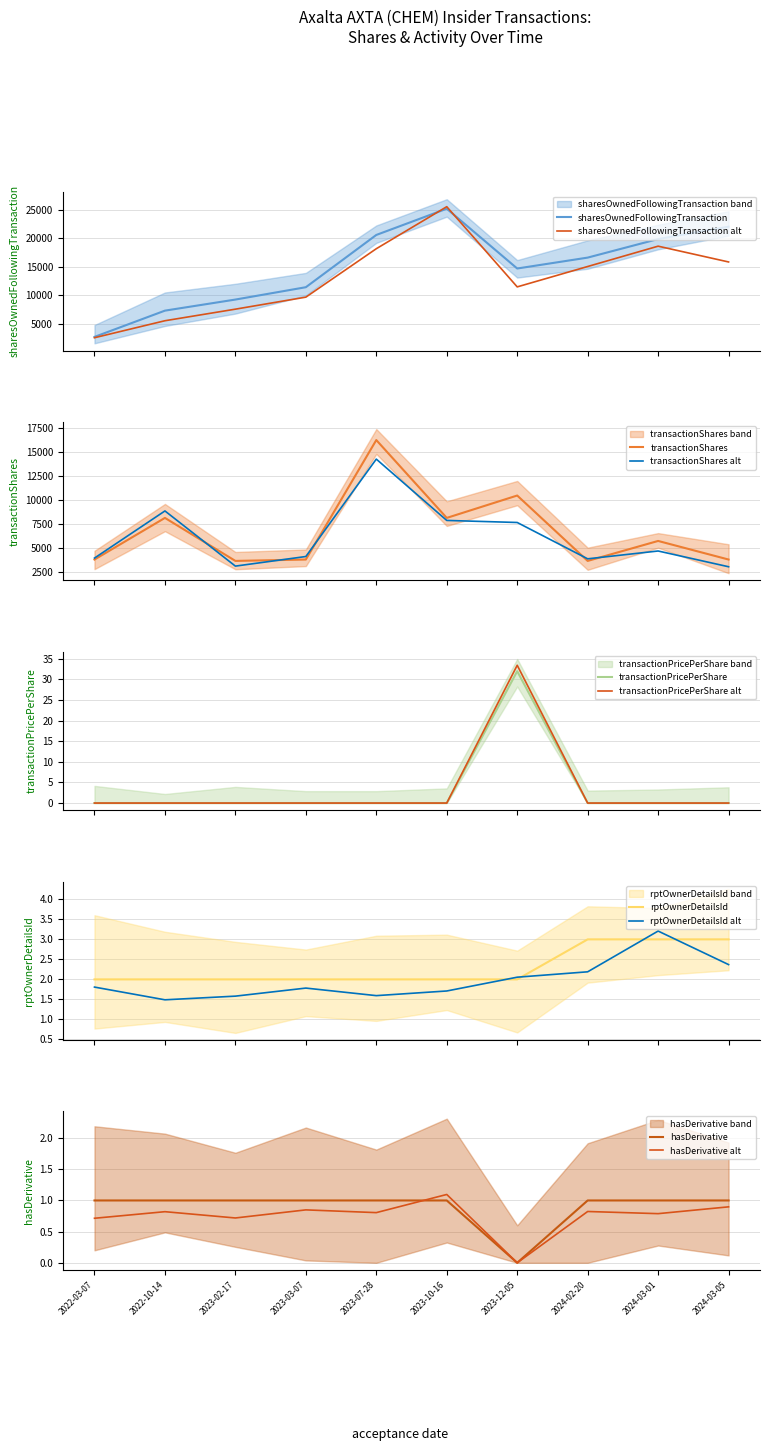

What is the average value of the transactionPricePerShare series?

3.2